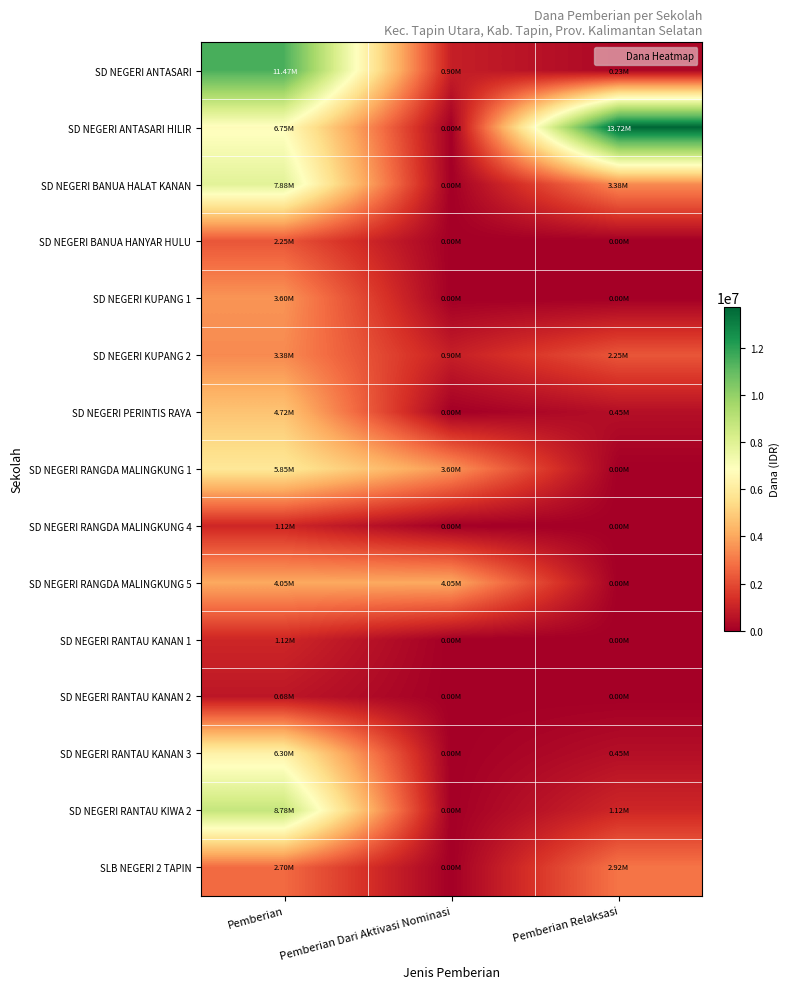

Count the number of categories in the chart.

3